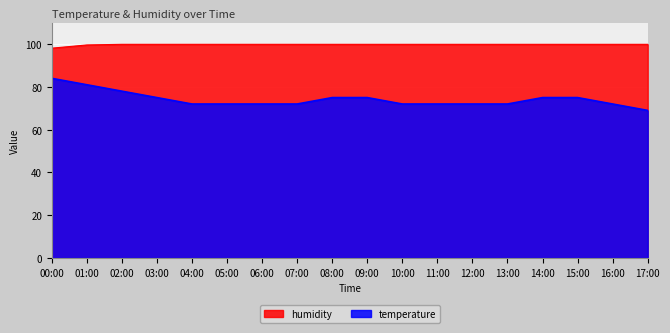

What is the value of the temperature point at the 8th from the left?

72.0